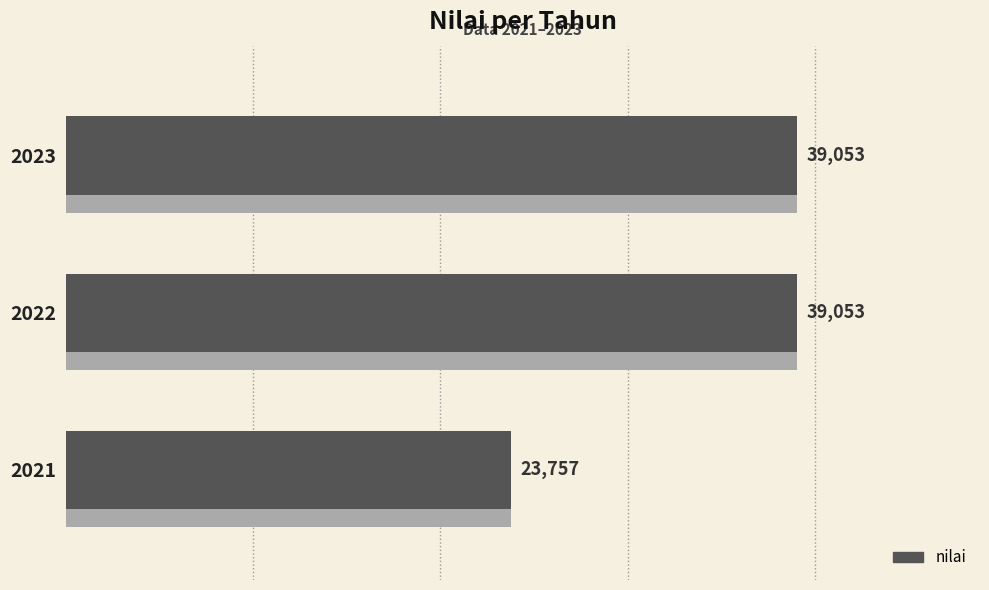

How many values are below 39053?

1